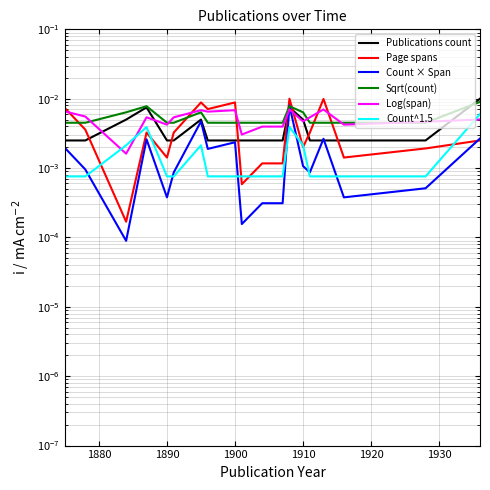

How many lines are shown in the chart?

6